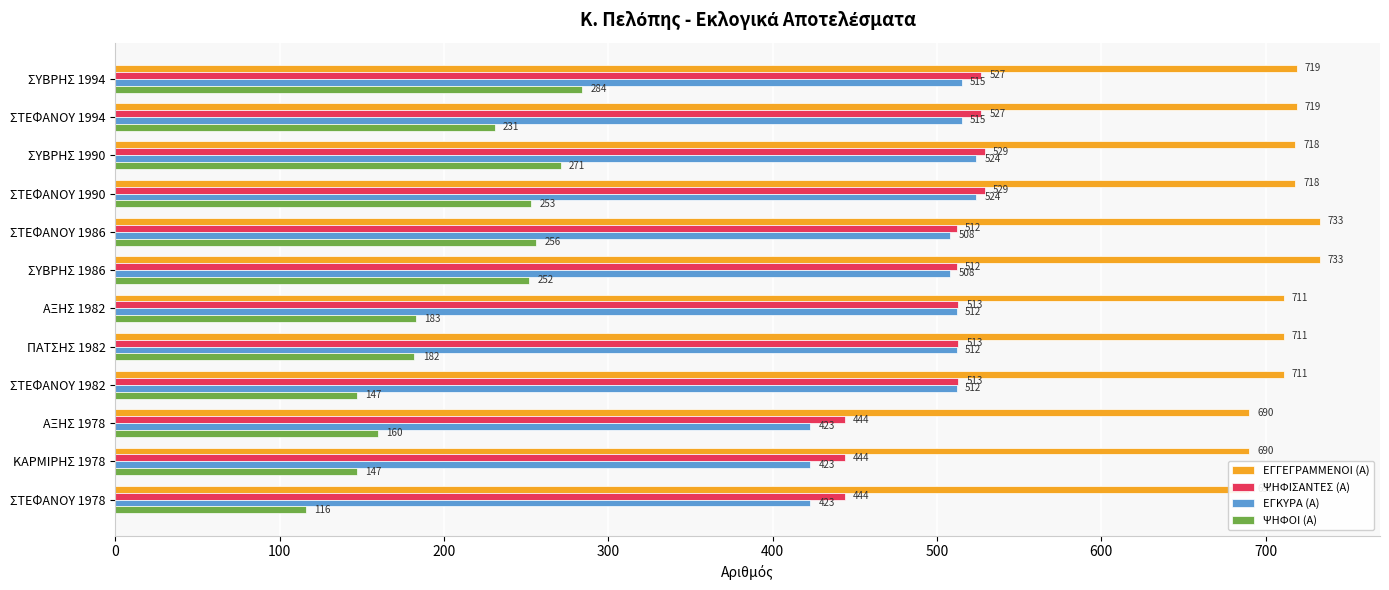

Reading right to left, list all the values displayed in this chart.

ΕΓΓΕΓΡΑΜΜΕΝΟΙ (Α): 690	690	690	711	711	711	733	733	718	718	719	719
ΨΗΦΙΣΑΝΤΕΣ (Α): 444	444	444	513	513	513	512	512	529	529	527	527
ΕΓΚΥΡΑ (Α): 423	423	423	512	512	512	508	508	524	524	515	515
ΨΗΦΟΙ (Α): 116	147	160	147	182	183	252	256	253	271	231	284